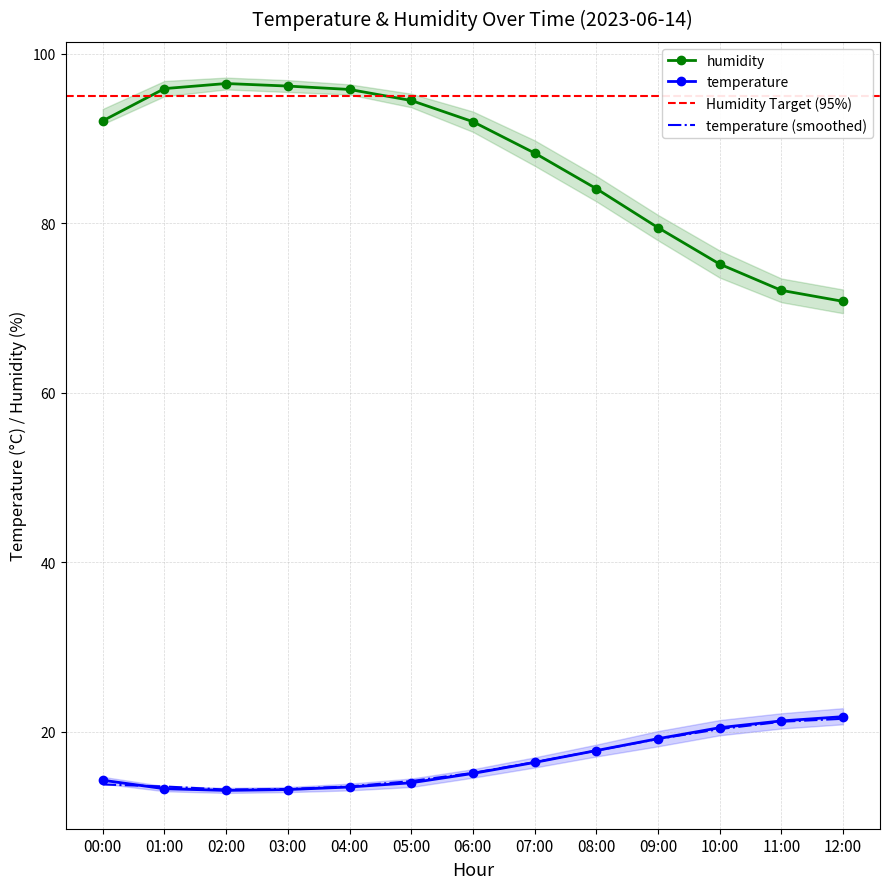

At how many categories does at least one series exceed 90?

7